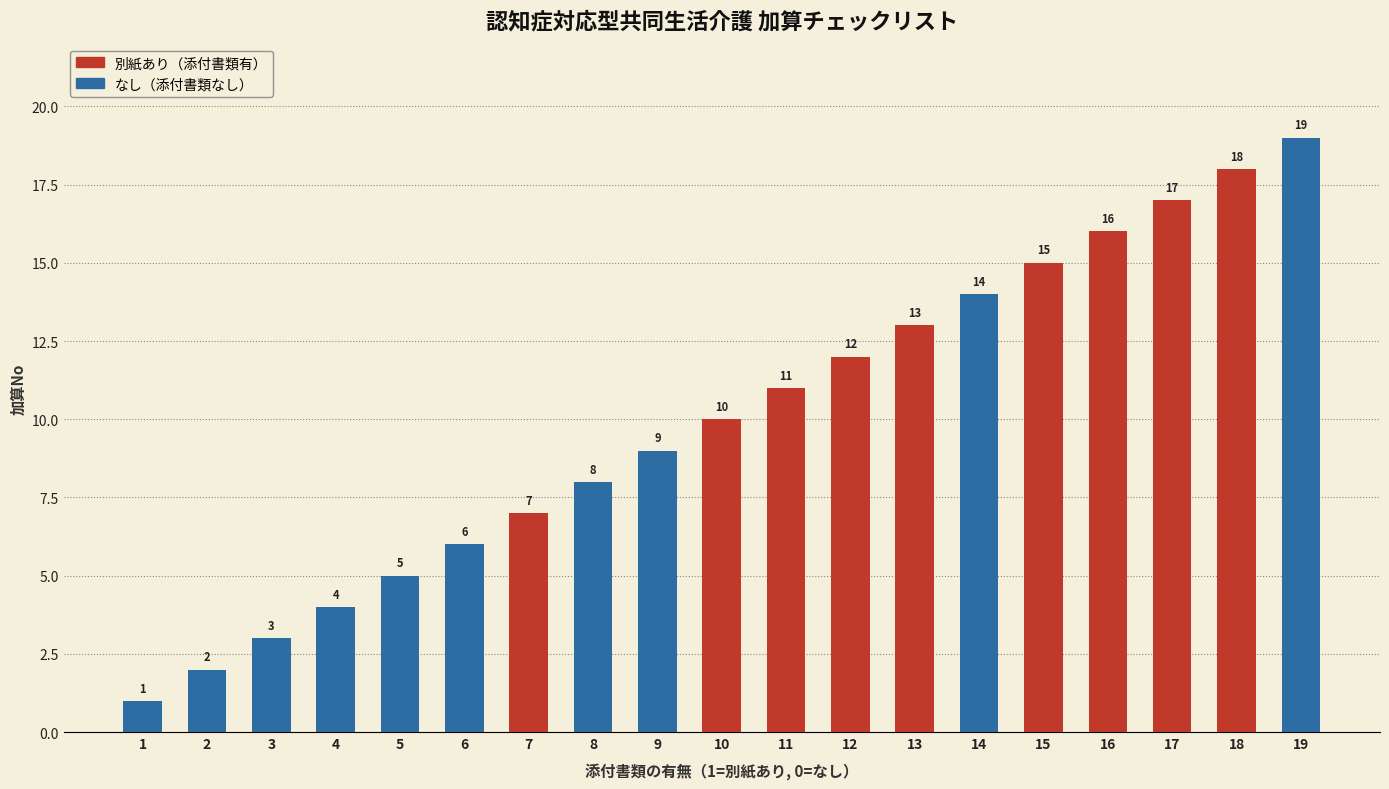

What is the value of the 19th bar from the left?

19